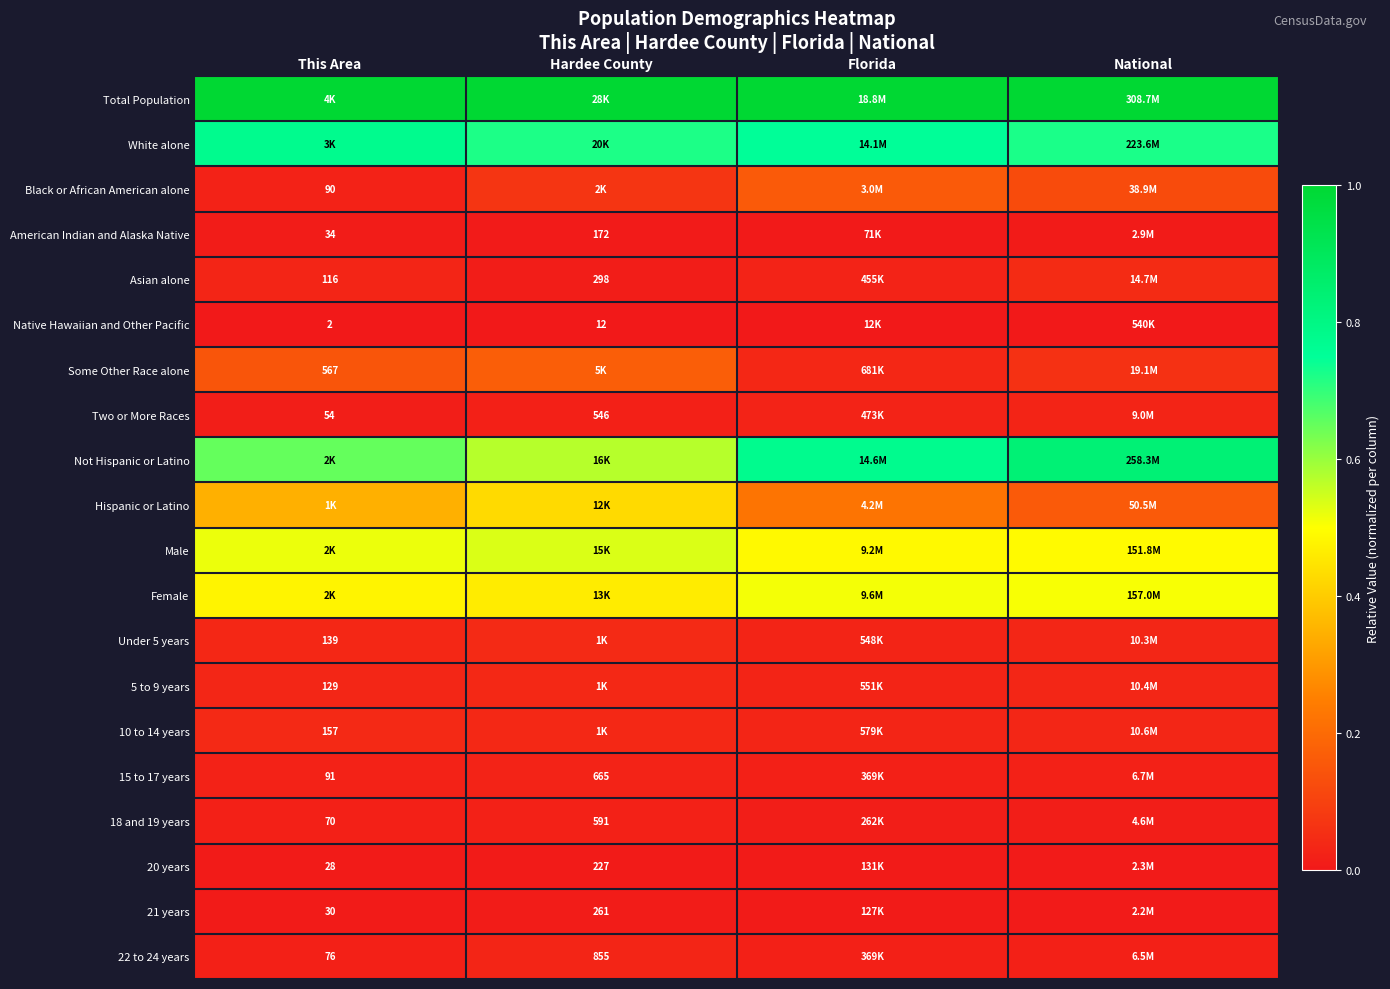

What is the difference between the highest and lowest values at Hardee County?

1.0